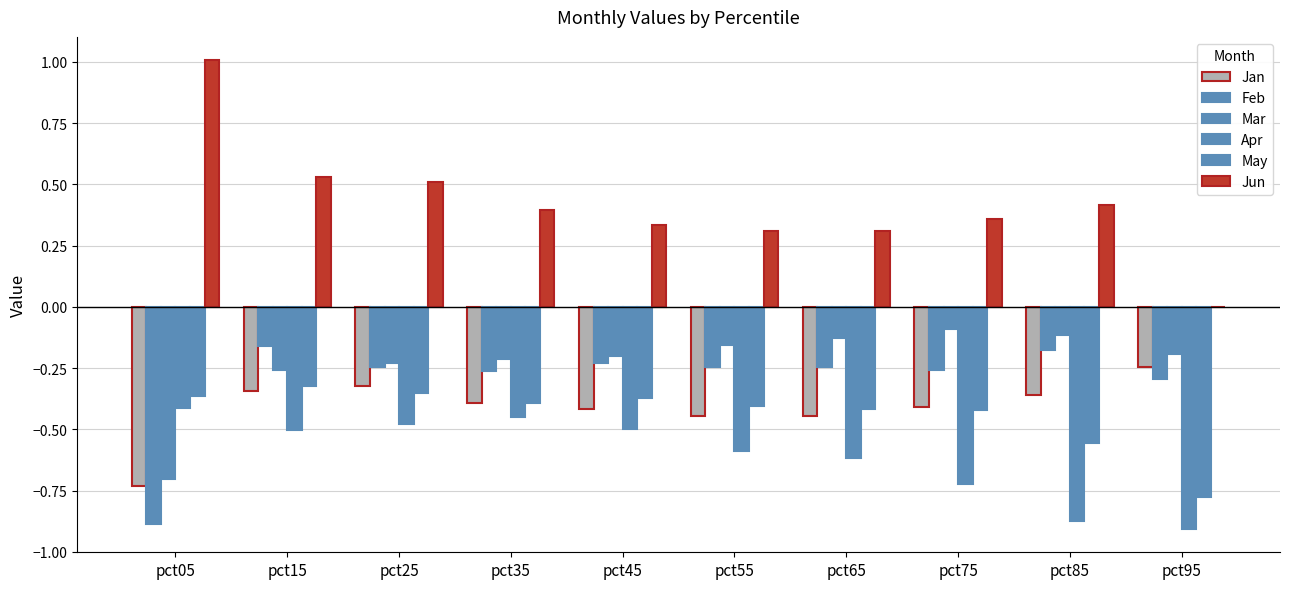

At pct55, list the series in order from smallest to largest.

Apr, Jan, May, Feb, Mar, Jun